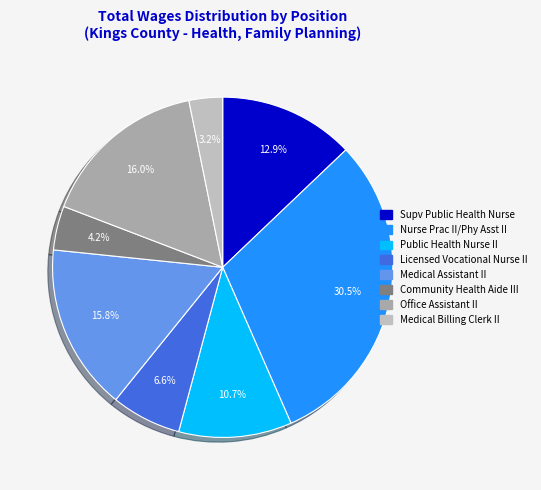

To the nearest percent, what is the difference between the Community Health Aide III and Nurse Prac II/Phy Asst II slice percentages?

26%